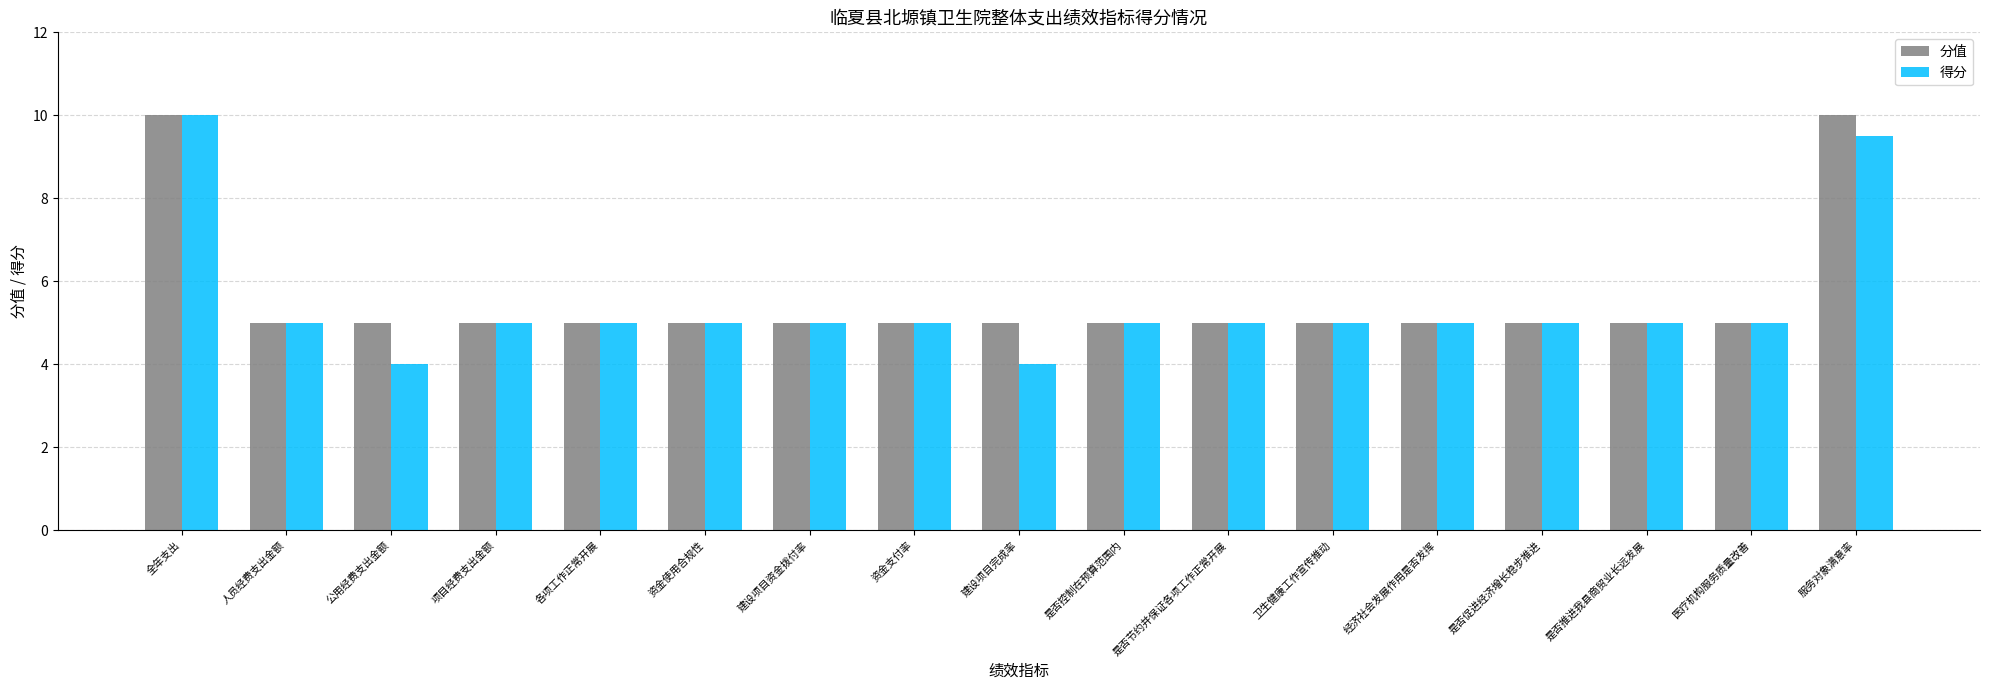

Which series has the largest range (max minus min)?

得分